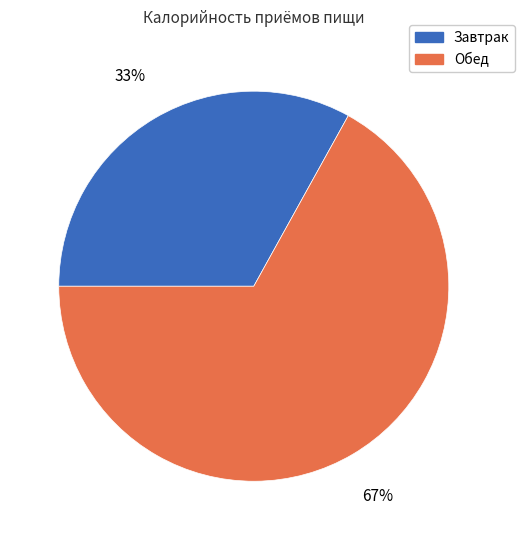

Rank the categories by value from lowest to highest.

Завтрак, Обед